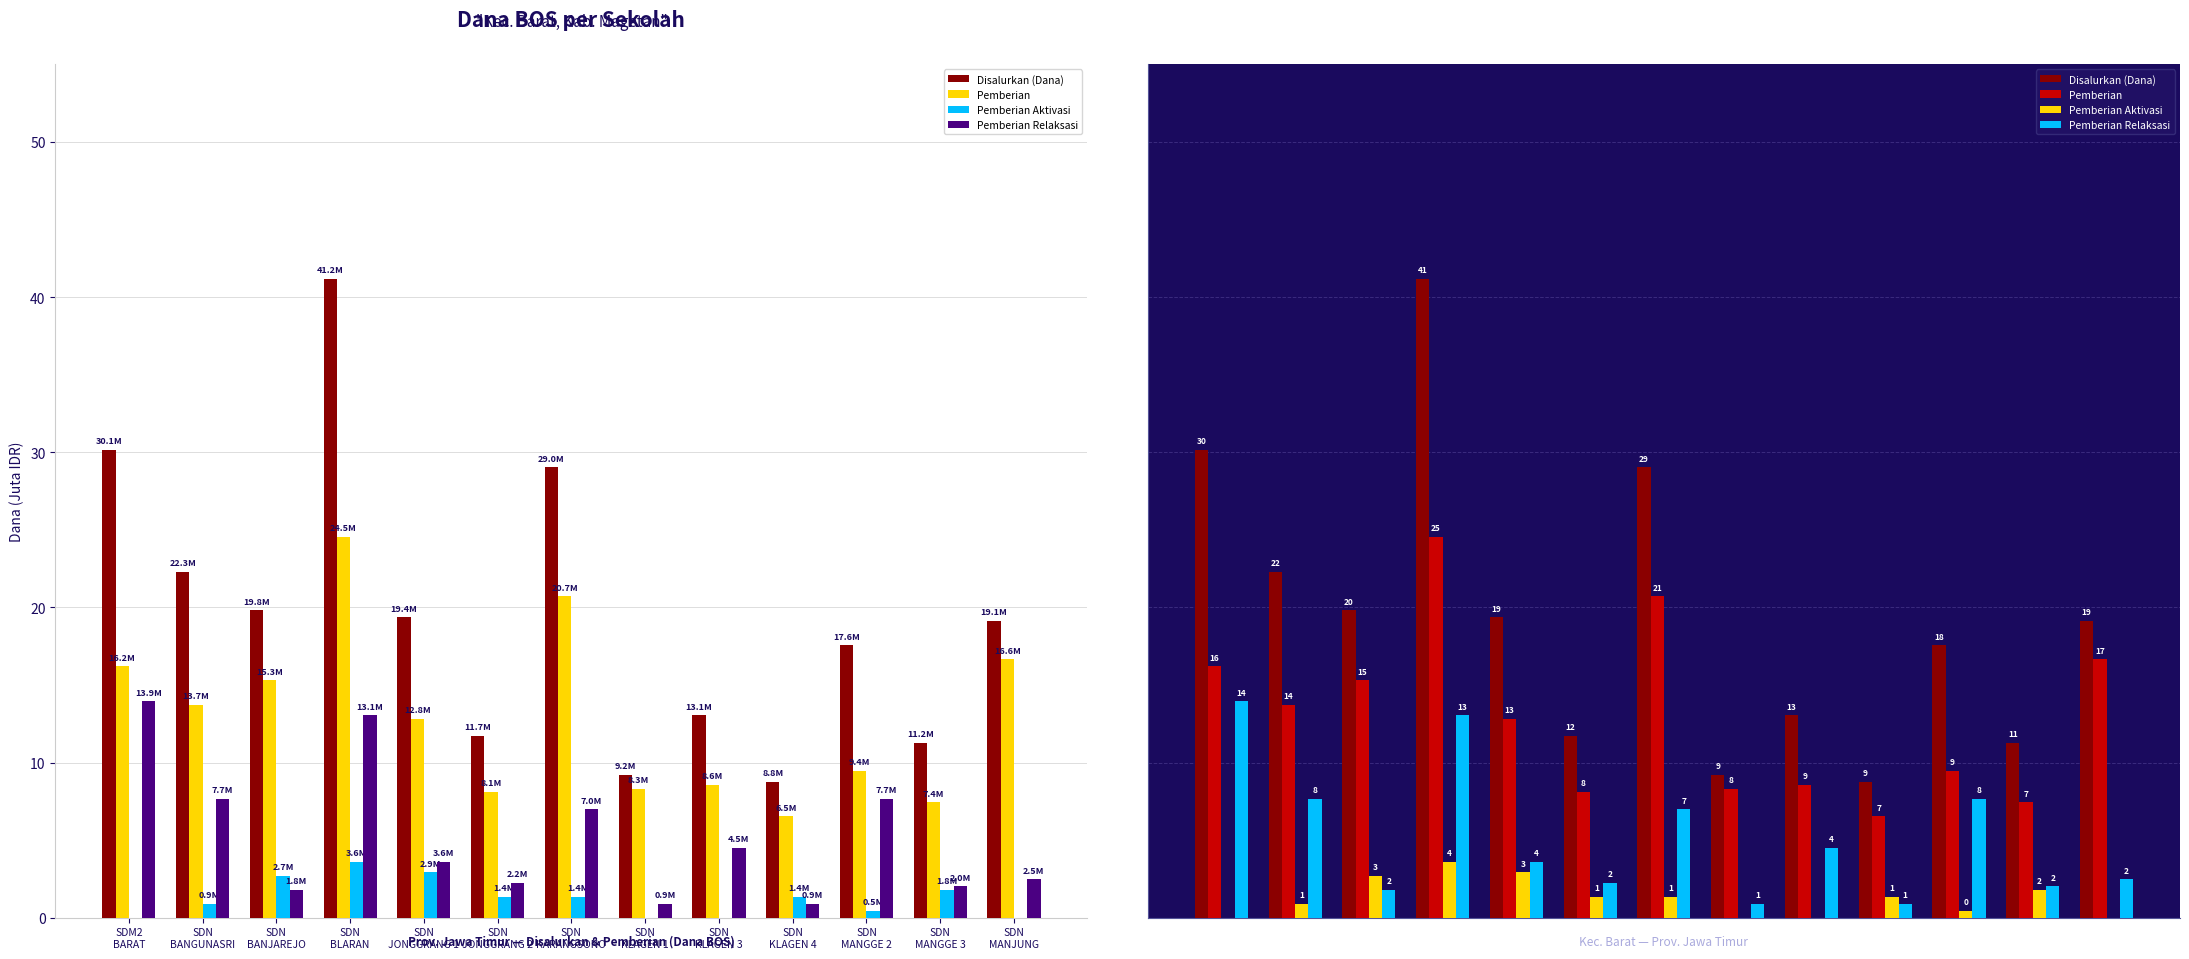

How many data points in Pemberian are less than 12?

6